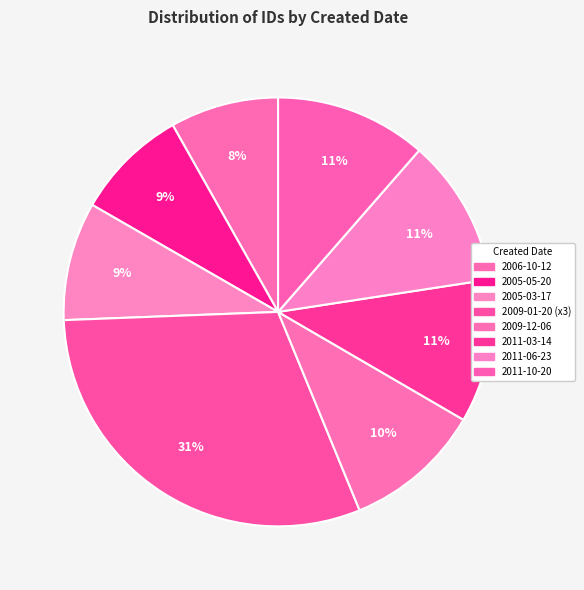

How many segments does this pie chart have?

8